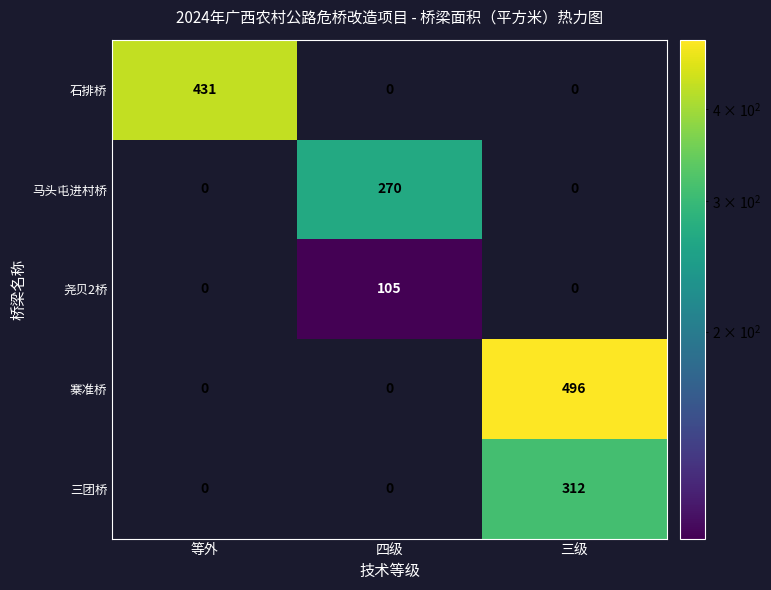

Reading left to right, extract all data points from this chart.

石排桥: 431	0	0
马头屯进村桥: 0	270	0
尧贝2桥: 0	105	0
寨准桥: 0	0	496
三团桥: 0	0	312